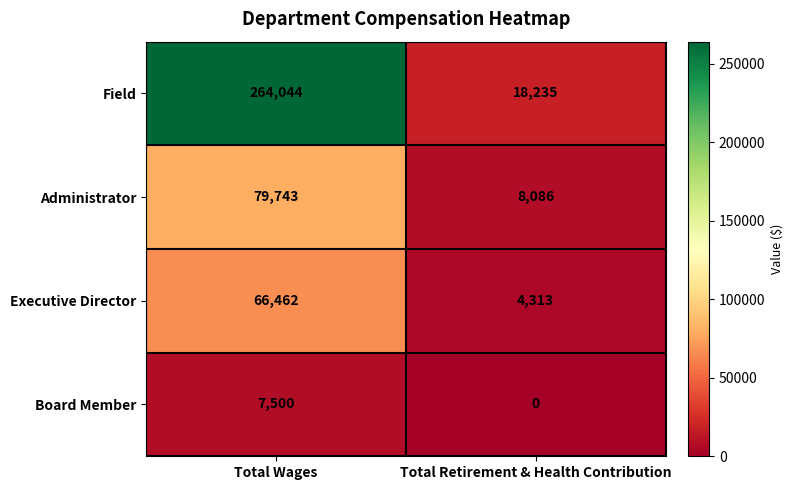

What is the spread (max minus min) of values at Total Retirement & Health Contribution?

18235